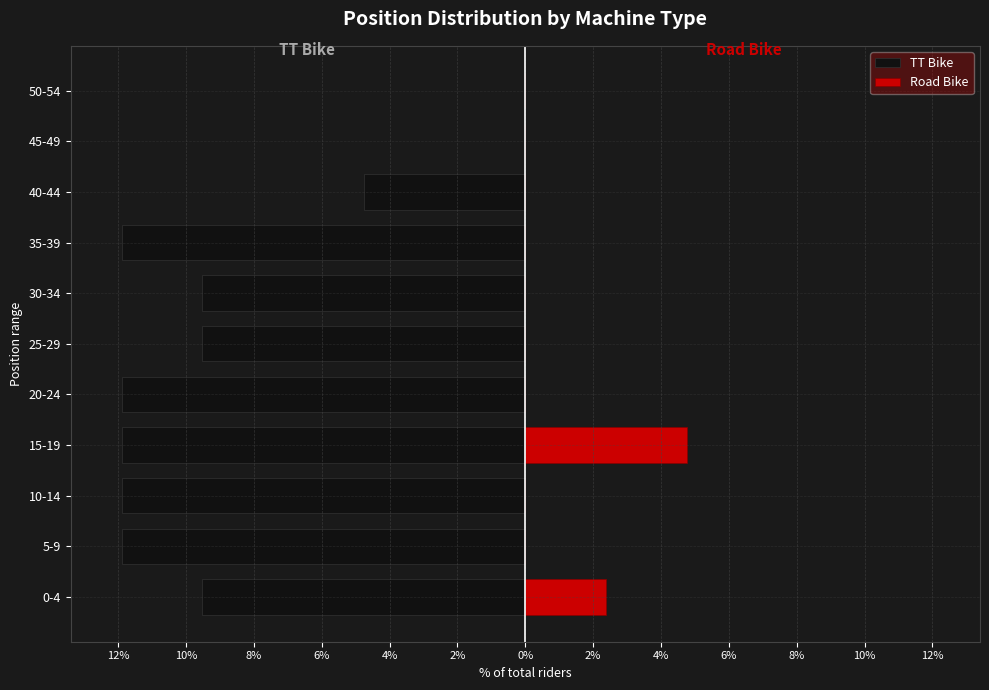

At how many categories does at least one series exceed -6?

11